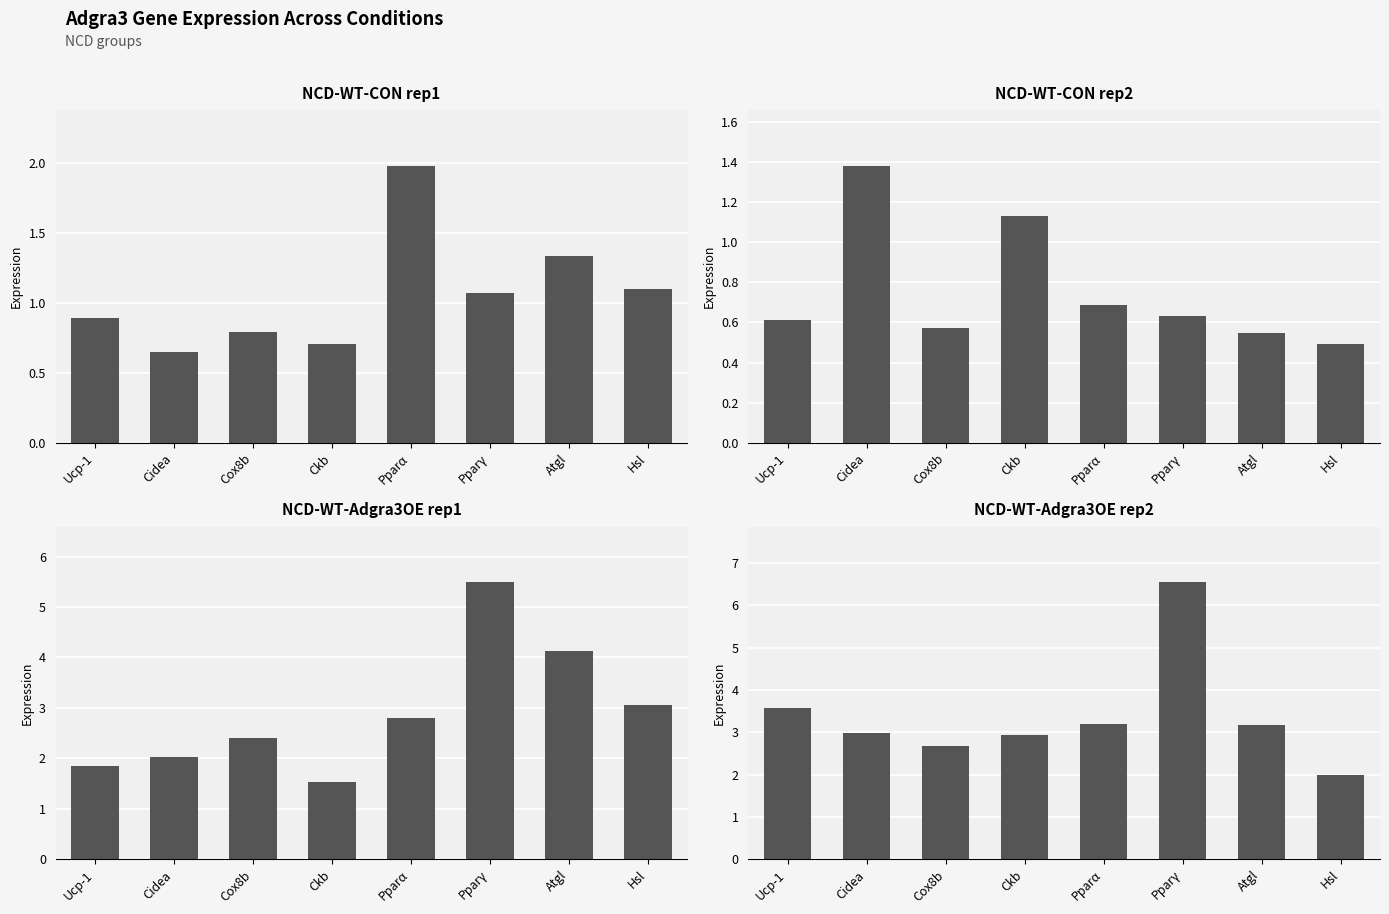

The value of NCD-WT-Adgra3OE_rep2 at Ckb is 4.4. True or false?

False